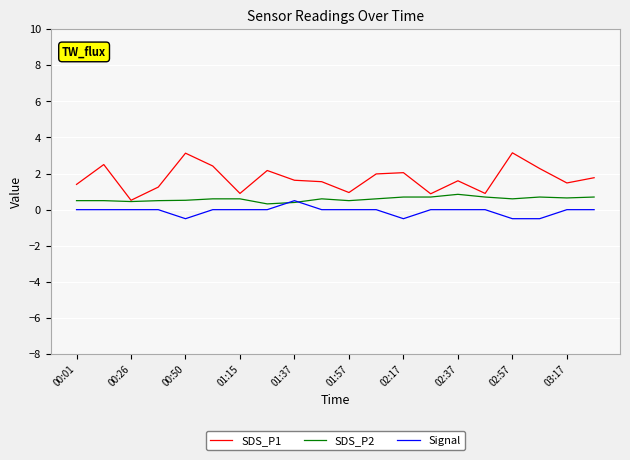

Rank the series by their maximum value, from highest to lowest.

SDS_P1, SDS_P2, Signal